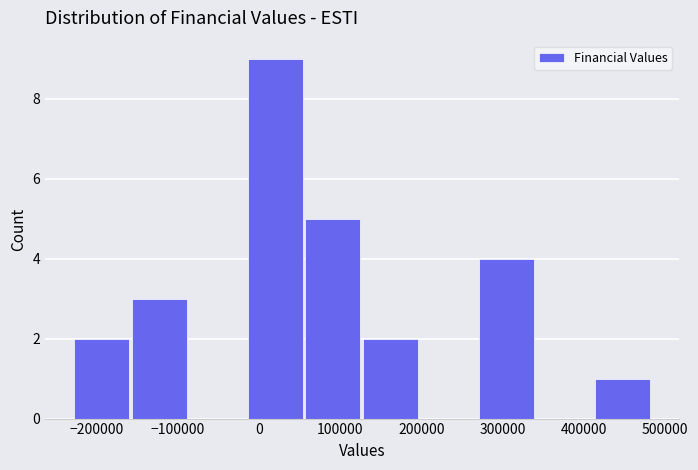

Reading left to right, transcribe this chart: for each bar, give the range it covers on the x-axis and its height. Neither the bar edges nor the heights are printed on the chart, so give them approximately, as read against the axes.

-230000 to -160000: 2
-160000 to -90000: 3
-90000 to -20000: 0
-20000 to 60000: 9
60000 to 130000: 5
130000 to 200000: 2
200000 to 270000: 0
270000 to 340000: 4
340000 to 410000: 0
410000 to 480000: 1